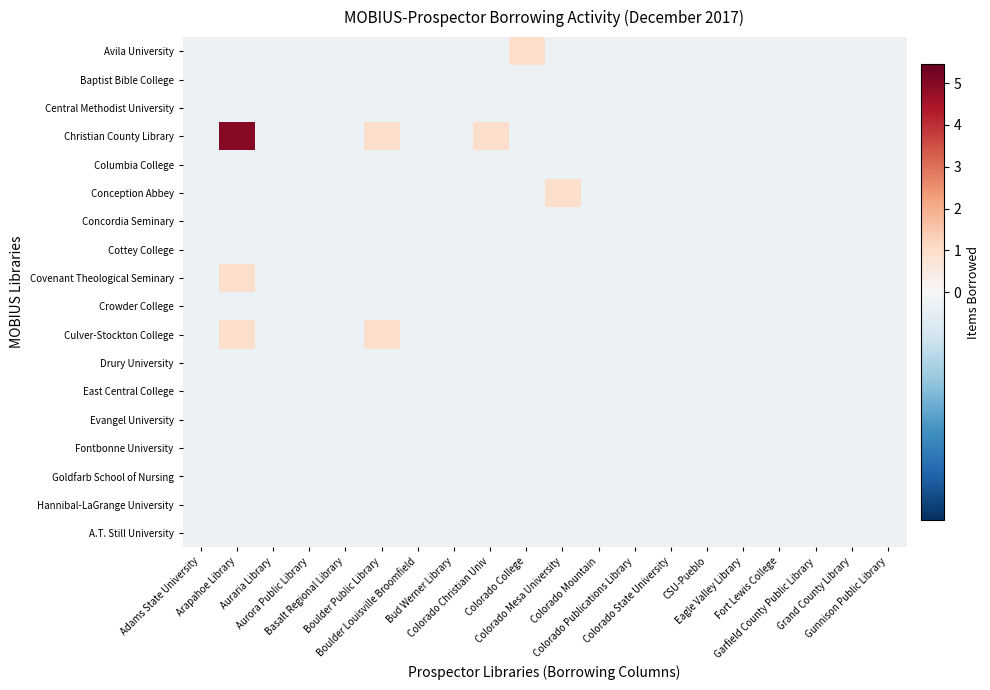

Reading left to right, what are all the values shown in this chart?

Avila University: Adams State University=-0.0	Arapahoe Library=-0.0	Auraria Library=-0.0	Aurora Public Library=-0.0	Basalt Regional Library=-0.0	Boulder Public Library=-0.0	Boulder Louisville Broomfield=-0.0	Bud Werner Library=-0.0	Colorado Christian Univ=-0.0	Colorado College=1.0	Colorado Mesa University=-0.0	Colorado Mountain=-0.0	Colorado Publications Library=-0.0	Colorado State University=-0.0	CSU-Pueblo=-0.0	Eagle Valley Library=-0.0	Fort Lewis College=-0.0	Garfield County Public Library=-0.0	Grand County Library=-0.0	Gunnison Public Library=-0.0
Baptist Bible College: Adams State University=-0.0	Arapahoe Library=-0.0	Auraria Library=-0.0	Aurora Public Library=-0.0	Basalt Regional Library=-0.0	Boulder Public Library=-0.0	Boulder Louisville Broomfield=-0.0	Bud Werner Library=-0.0	Colorado Christian Univ=-0.0	Colorado College=-0.0	Colorado Mesa University=-0.0	Colorado Mountain=-0.0	Colorado Publications Library=-0.0	Colorado State University=-0.0	CSU-Pueblo=-0.0	Eagle Valley Library=-0.0	Fort Lewis College=-0.0	Garfield County Public Library=-0.0	Grand County Library=-0.0	Gunnison Public Library=-0.0
Central Methodist University: Adams State University=-0.0	Arapahoe Library=-0.0	Auraria Library=-0.0	Aurora Public Library=-0.0	Basalt Regional Library=-0.0	Boulder Public Library=-0.0	Boulder Louisville Broomfield=-0.0	Bud Werner Library=-0.0	Colorado Christian Univ=-0.0	Colorado College=-0.0	Colorado Mesa University=-0.0	Colorado Mountain=-0.0	Colorado Publications Library=-0.0	Colorado State University=-0.0	CSU-Pueblo=-0.0	Eagle Valley Library=-0.0	Fort Lewis College=-0.0	Garfield County Public Library=-0.0	Grand County Library=-0.0	Gunnison Public Library=-0.0
Christian County Library: Adams State University=-0.0	Arapahoe Library=5.0	Auraria Library=-0.0	Aurora Public Library=-0.0	Basalt Regional Library=-0.0	Boulder Public Library=1.0	Boulder Louisville Broomfield=-0.0	Bud Werner Library=-0.0	Colorado Christian Univ=1.0	Colorado College=-0.0	Colorado Mesa University=-0.0	Colorado Mountain=-0.0	Colorado Publications Library=-0.0	Colorado State University=-0.0	CSU-Pueblo=-0.0	Eagle Valley Library=-0.0	Fort Lewis College=-0.0	Garfield County Public Library=-0.0	Grand County Library=-0.0	Gunnison Public Library=-0.0
Columbia College: Adams State University=-0.0	Arapahoe Library=-0.0	Auraria Library=-0.0	Aurora Public Library=-0.0	Basalt Regional Library=-0.0	Boulder Public Library=-0.0	Boulder Louisville Broomfield=-0.0	Bud Werner Library=-0.0	Colorado Christian Univ=-0.0	Colorado College=-0.0	Colorado Mesa University=-0.0	Colorado Mountain=-0.0	Colorado Publications Library=-0.0	Colorado State University=-0.0	CSU-Pueblo=-0.0	Eagle Valley Library=-0.0	Fort Lewis College=-0.0	Garfield County Public Library=-0.0	Grand County Library=-0.0	Gunnison Public Library=-0.0
Conception Abbey: Adams State University=-0.0	Arapahoe Library=-0.0	Auraria Library=-0.0	Aurora Public Library=-0.0	Basalt Regional Library=-0.0	Boulder Public Library=-0.0	Boulder Louisville Broomfield=-0.0	Bud Werner Library=-0.0	Colorado Christian Univ=-0.0	Colorado College=-0.0	Colorado Mesa University=1.0	Colorado Mountain=-0.0	Colorado Publications Library=-0.0	Colorado State University=-0.0	CSU-Pueblo=-0.0	Eagle Valley Library=-0.0	Fort Lewis College=-0.0	Garfield County Public Library=-0.0	Grand County Library=-0.0	Gunnison Public Library=-0.0
Concordia Seminary: Adams State University=-0.0	Arapahoe Library=-0.0	Auraria Library=-0.0	Aurora Public Library=-0.0	Basalt Regional Library=-0.0	Boulder Public Library=-0.0	Boulder Louisville Broomfield=-0.0	Bud Werner Library=-0.0	Colorado Christian Univ=-0.0	Colorado College=-0.0	Colorado Mesa University=-0.0	Colorado Mountain=-0.0	Colorado Publications Library=-0.0	Colorado State University=-0.0	CSU-Pueblo=-0.0	Eagle Valley Library=-0.0	Fort Lewis College=-0.0	Garfield County Public Library=-0.0	Grand County Library=-0.0	Gunnison Public Library=-0.0
Cottey College: Adams State University=-0.0	Arapahoe Library=-0.0	Auraria Library=-0.0	Aurora Public Library=-0.0	Basalt Regional Library=-0.0	Boulder Public Library=-0.0	Boulder Louisville Broomfield=-0.0	Bud Werner Library=-0.0	Colorado Christian Univ=-0.0	Colorado College=-0.0	Colorado Mesa University=-0.0	Colorado Mountain=-0.0	Colorado Publications Library=-0.0	Colorado State University=-0.0	CSU-Pueblo=-0.0	Eagle Valley Library=-0.0	Fort Lewis College=-0.0	Garfield County Public Library=-0.0	Grand County Library=-0.0	Gunnison Public Library=-0.0
Covenant Theological Seminary: Adams State University=-0.0	Arapahoe Library=1.0	Auraria Library=-0.0	Aurora Public Library=-0.0	Basalt Regional Library=-0.0	Boulder Public Library=-0.0	Boulder Louisville Broomfield=-0.0	Bud Werner Library=-0.0	Colorado Christian Univ=-0.0	Colorado College=-0.0	Colorado Mesa University=-0.0	Colorado Mountain=-0.0	Colorado Publications Library=-0.0	Colorado State University=-0.0	CSU-Pueblo=-0.0	Eagle Valley Library=-0.0	Fort Lewis College=-0.0	Garfield County Public Library=-0.0	Grand County Library=-0.0	Gunnison Public Library=-0.0
Crowder College: Adams State University=-0.0	Arapahoe Library=-0.0	Auraria Library=-0.0	Aurora Public Library=-0.0	Basalt Regional Library=-0.0	Boulder Public Library=-0.0	Boulder Louisville Broomfield=-0.0	Bud Werner Library=-0.0	Colorado Christian Univ=-0.0	Colorado College=-0.0	Colorado Mesa University=-0.0	Colorado Mountain=-0.0	Colorado Publications Library=-0.0	Colorado State University=-0.0	CSU-Pueblo=-0.0	Eagle Valley Library=-0.0	Fort Lewis College=-0.0	Garfield County Public Library=-0.0	Grand County Library=-0.0	Gunnison Public Library=-0.0
Culver-Stockton College: Adams State University=-0.0	Arapahoe Library=1.0	Auraria Library=-0.0	Aurora Public Library=-0.0	Basalt Regional Library=-0.0	Boulder Public Library=1.0	Boulder Louisville Broomfield=-0.0	Bud Werner Library=-0.0	Colorado Christian Univ=-0.0	Colorado College=-0.0	Colorado Mesa University=-0.0	Colorado Mountain=-0.0	Colorado Publications Library=-0.0	Colorado State University=-0.0	CSU-Pueblo=-0.0	Eagle Valley Library=-0.0	Fort Lewis College=-0.0	Garfield County Public Library=-0.0	Grand County Library=-0.0	Gunnison Public Library=-0.0
Drury University: Adams State University=-0.0	Arapahoe Library=-0.0	Auraria Library=-0.0	Aurora Public Library=-0.0	Basalt Regional Library=-0.0	Boulder Public Library=-0.0	Boulder Louisville Broomfield=-0.0	Bud Werner Library=-0.0	Colorado Christian Univ=-0.0	Colorado College=-0.0	Colorado Mesa University=-0.0	Colorado Mountain=-0.0	Colorado Publications Library=-0.0	Colorado State University=-0.0	CSU-Pueblo=-0.0	Eagle Valley Library=-0.0	Fort Lewis College=-0.0	Garfield County Public Library=-0.0	Grand County Library=-0.0	Gunnison Public Library=-0.0
East Central College: Adams State University=-0.0	Arapahoe Library=-0.0	Auraria Library=-0.0	Aurora Public Library=-0.0	Basalt Regional Library=-0.0	Boulder Public Library=-0.0	Boulder Louisville Broomfield=-0.0	Bud Werner Library=-0.0	Colorado Christian Univ=-0.0	Colorado College=-0.0	Colorado Mesa University=-0.0	Colorado Mountain=-0.0	Colorado Publications Library=-0.0	Colorado State University=-0.0	CSU-Pueblo=-0.0	Eagle Valley Library=-0.0	Fort Lewis College=-0.0	Garfield County Public Library=-0.0	Grand County Library=-0.0	Gunnison Public Library=-0.0
Evangel University: Adams State University=-0.0	Arapahoe Library=-0.0	Auraria Library=-0.0	Aurora Public Library=-0.0	Basalt Regional Library=-0.0	Boulder Public Library=-0.0	Boulder Louisville Broomfield=-0.0	Bud Werner Library=-0.0	Colorado Christian Univ=-0.0	Colorado College=-0.0	Colorado Mesa University=-0.0	Colorado Mountain=-0.0	Colorado Publications Library=-0.0	Colorado State University=-0.0	CSU-Pueblo=-0.0	Eagle Valley Library=-0.0	Fort Lewis College=-0.0	Garfield County Public Library=-0.0	Grand County Library=-0.0	Gunnison Public Library=-0.0
Fontbonne University: Adams State University=-0.0	Arapahoe Library=-0.0	Auraria Library=-0.0	Aurora Public Library=-0.0	Basalt Regional Library=-0.0	Boulder Public Library=-0.0	Boulder Louisville Broomfield=-0.0	Bud Werner Library=-0.0	Colorado Christian Univ=-0.0	Colorado College=-0.0	Colorado Mesa University=-0.0	Colorado Mountain=-0.0	Colorado Publications Library=-0.0	Colorado State University=-0.0	CSU-Pueblo=-0.0	Eagle Valley Library=-0.0	Fort Lewis College=-0.0	Garfield County Public Library=-0.0	Grand County Library=-0.0	Gunnison Public Library=-0.0
Goldfarb School of Nursing: Adams State University=-0.0	Arapahoe Library=-0.0	Auraria Library=-0.0	Aurora Public Library=-0.0	Basalt Regional Library=-0.0	Boulder Public Library=-0.0	Boulder Louisville Broomfield=-0.0	Bud Werner Library=-0.0	Colorado Christian Univ=-0.0	Colorado College=-0.0	Colorado Mesa University=-0.0	Colorado Mountain=-0.0	Colorado Publications Library=-0.0	Colorado State University=-0.0	CSU-Pueblo=-0.0	Eagle Valley Library=-0.0	Fort Lewis College=-0.0	Garfield County Public Library=-0.0	Grand County Library=-0.0	Gunnison Public Library=-0.0
Hannibal-LaGrange University: Adams State University=-0.0	Arapahoe Library=-0.0	Auraria Library=-0.0	Aurora Public Library=-0.0	Basalt Regional Library=-0.0	Boulder Public Library=-0.0	Boulder Louisville Broomfield=-0.0	Bud Werner Library=-0.0	Colorado Christian Univ=-0.0	Colorado College=-0.0	Colorado Mesa University=-0.0	Colorado Mountain=-0.0	Colorado Publications Library=-0.0	Colorado State University=-0.0	CSU-Pueblo=-0.0	Eagle Valley Library=-0.0	Fort Lewis College=-0.0	Garfield County Public Library=-0.0	Grand County Library=-0.0	Gunnison Public Library=-0.0
A.T. Still University: Adams State University=-0.0	Arapahoe Library=-0.0	Auraria Library=-0.0	Aurora Public Library=-0.0	Basalt Regional Library=-0.0	Boulder Public Library=-0.0	Boulder Louisville Broomfield=-0.0	Bud Werner Library=-0.0	Colorado Christian Univ=-0.0	Colorado College=-0.0	Colorado Mesa University=-0.0	Colorado Mountain=-0.0	Colorado Publications Library=-0.0	Colorado State University=-0.0	CSU-Pueblo=-0.0	Eagle Valley Library=-0.0	Fort Lewis College=-0.0	Garfield County Public Library=-0.0	Grand County Library=-0.0	Gunnison Public Library=-0.0